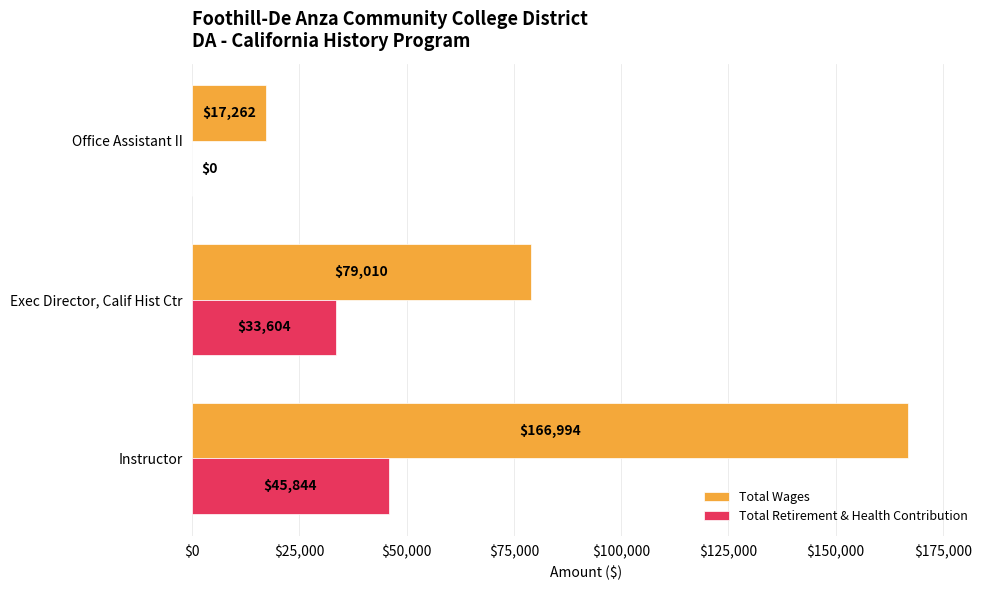

What is the maximum value shown in the chart?

166994